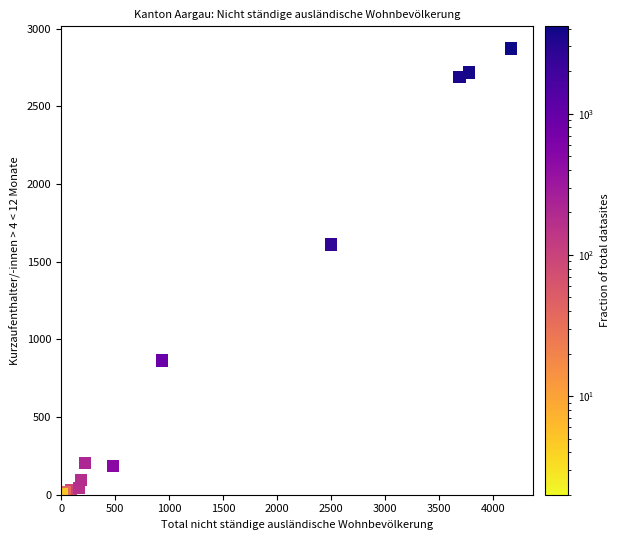

What Y value in the scatter plot is closest to 1436?

1610